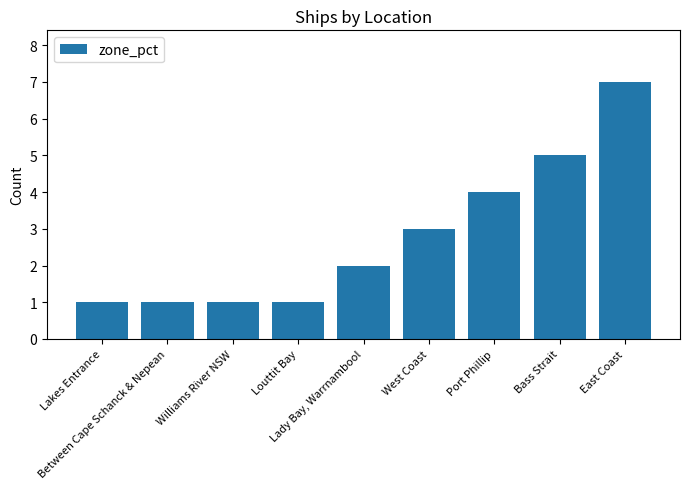

What is the sum of the values at Lady Bay, Warrnambool and Between Cape Schanck & Nepean?

3